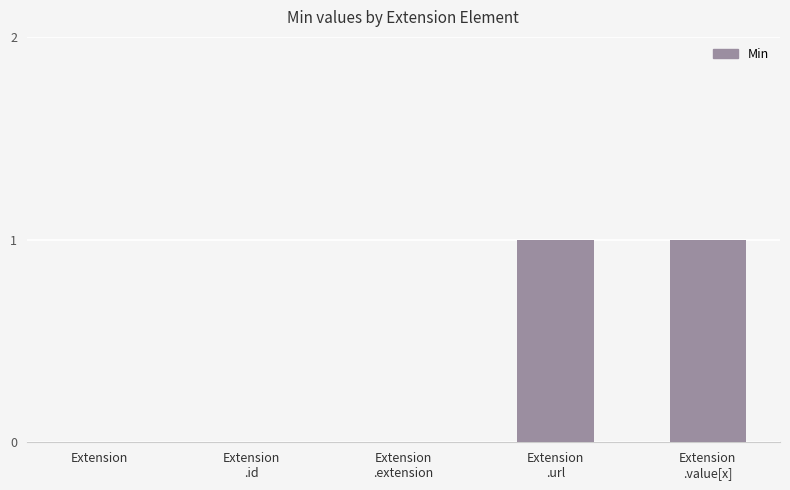

Is it true that the value at Extension is 0?

True